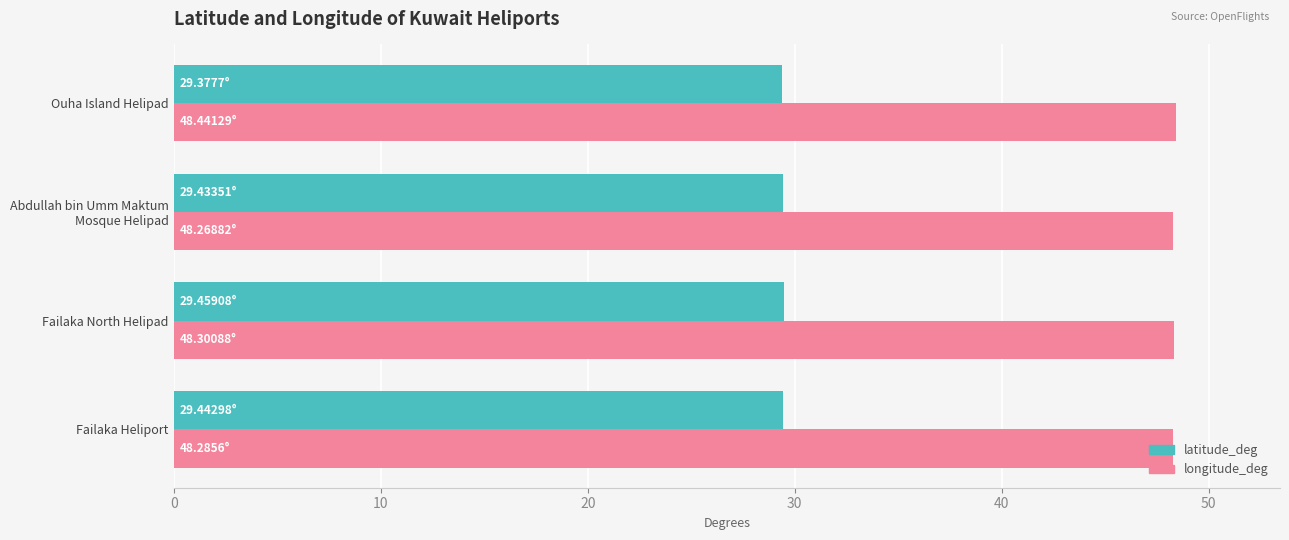

What is the minimum value for latitude_deg?

29.4